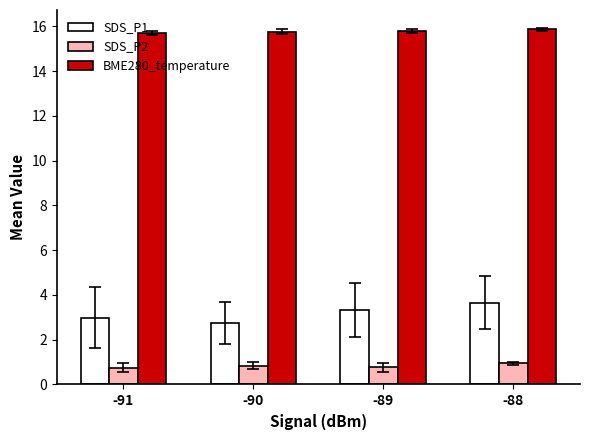

What is the approximate value of SDS_P2 at -91?

0.8